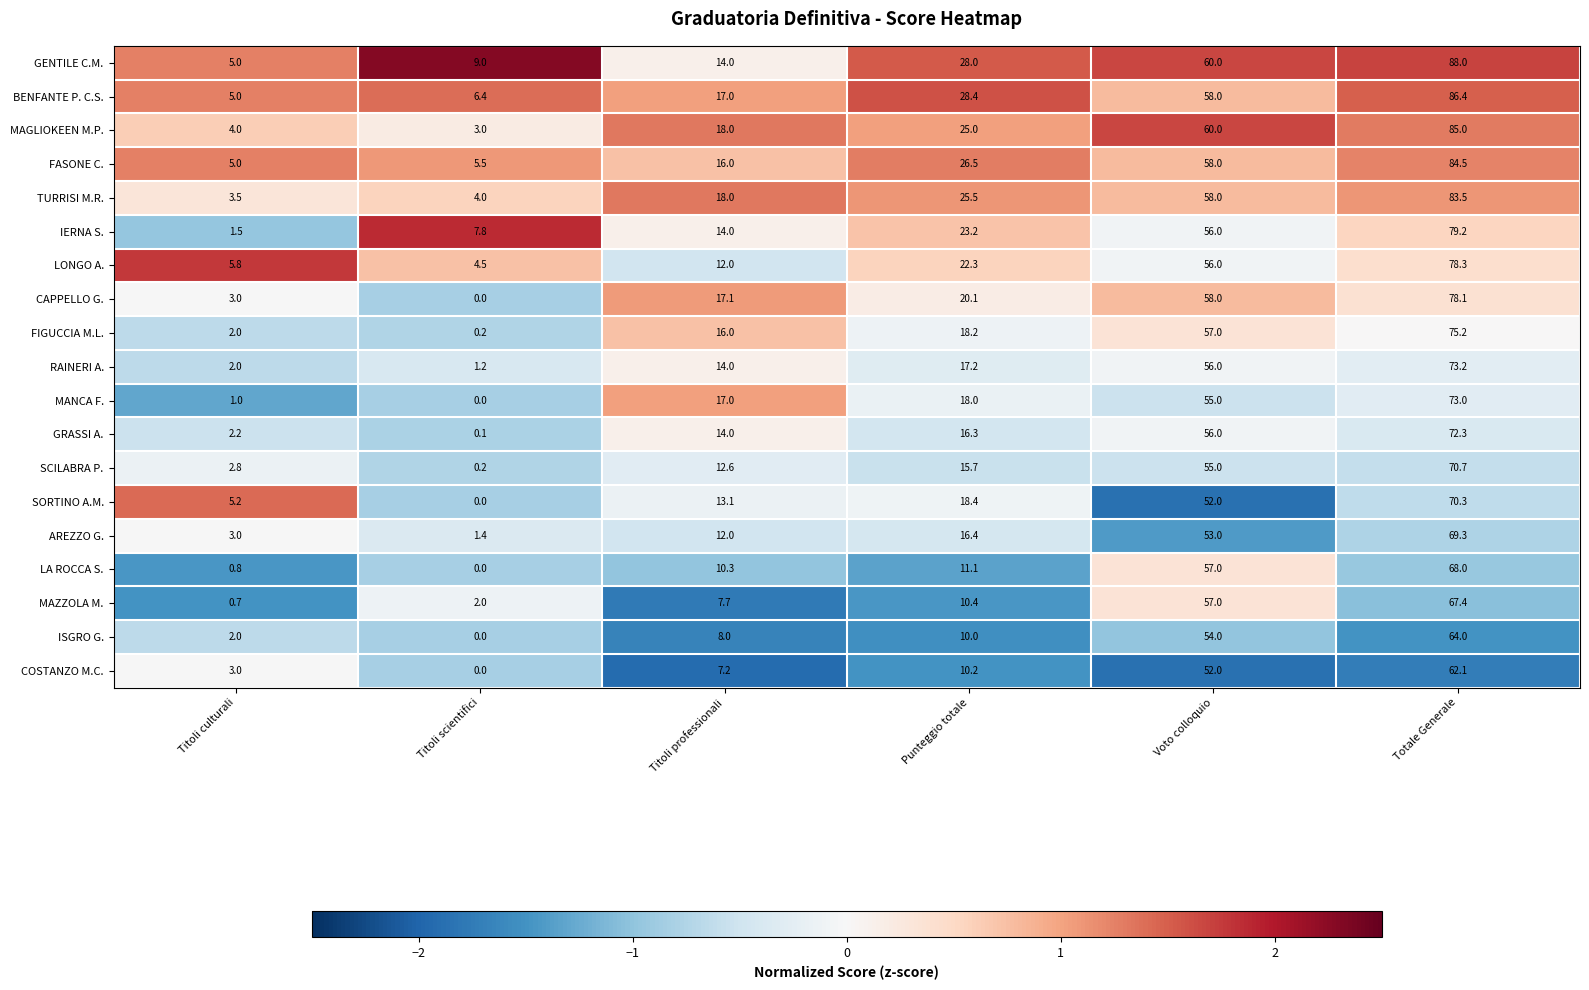

What is the difference between the GRASSI A. values at Titoli scientifici and Totale Generale?

72.2